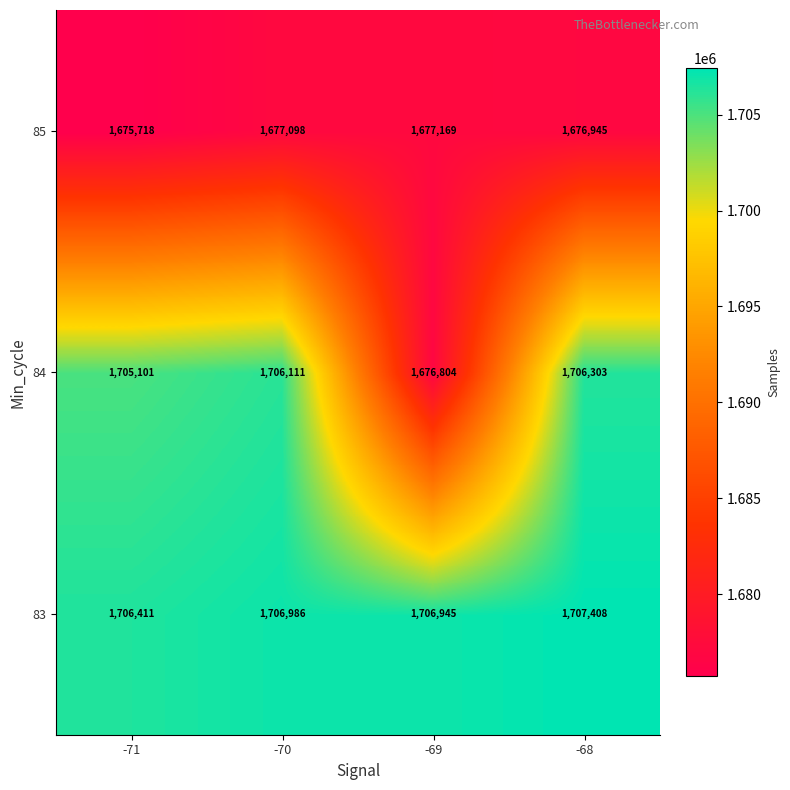

What is the difference between the 83 values at -70 and -71?

575